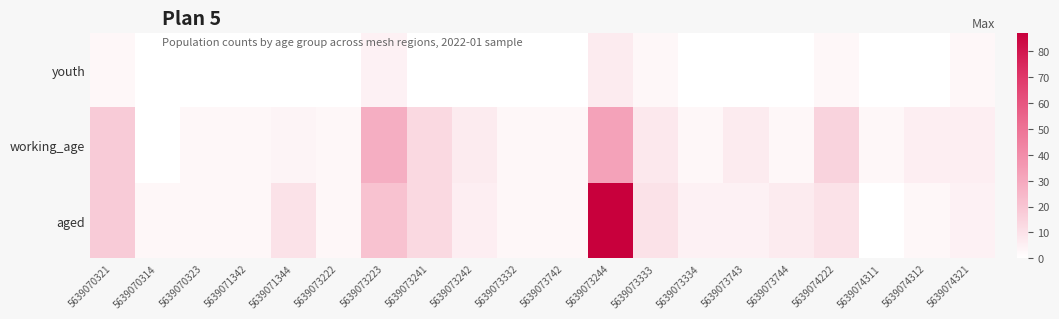

Reading left to right, transcribe all the data shown in this chart.

youth: 5639070321=3	5639070314=0	5639070323=0	5639071342=0	5639071344=0	5639073222=0	5639073223=5	5639073241=0	5639073242=0	5639073332=0	5639073742=0	5639073244=7	5639073333=3	5639073334=0	5639073743=0	5639073744=0	5639074222=3	5639074311=0	5639074312=0	5639074321=3
working_age: 5639070321=18	5639070314=0	5639070323=3	5639071342=3	5639071344=4	5639073222=3	5639073223=28	5639073241=13	5639073242=7	5639073332=3	5639073742=3	5639073244=32	5639073333=8	5639073334=3	5639073743=7	5639073744=3	5639074222=15	5639074311=3	5639074312=6	5639074321=6
aged: 5639070321=18	5639070314=3	5639070323=3	5639071342=3	5639071344=10	5639073222=3	5639073223=21	5639073241=13	5639073242=6	5639073332=3	5639073742=3	5639073244=87	5639073333=10	5639073334=5	5639073743=5	5639073744=7	5639074222=10	5639074311=0	5639074312=3	5639074321=5